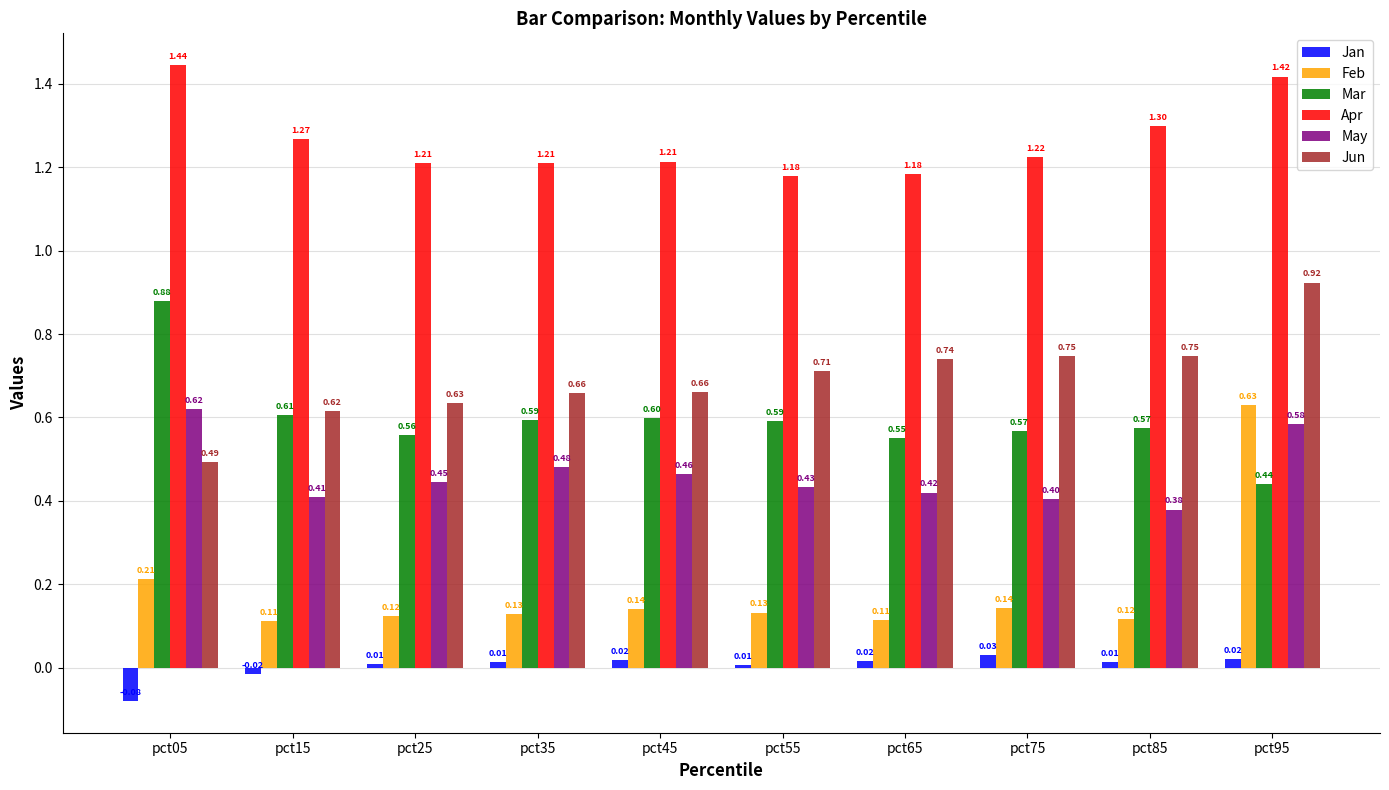

List the labels in order of May value, largest first.

pct05, pct95, pct35, pct45, pct25, pct55, pct65, pct15, pct75, pct85